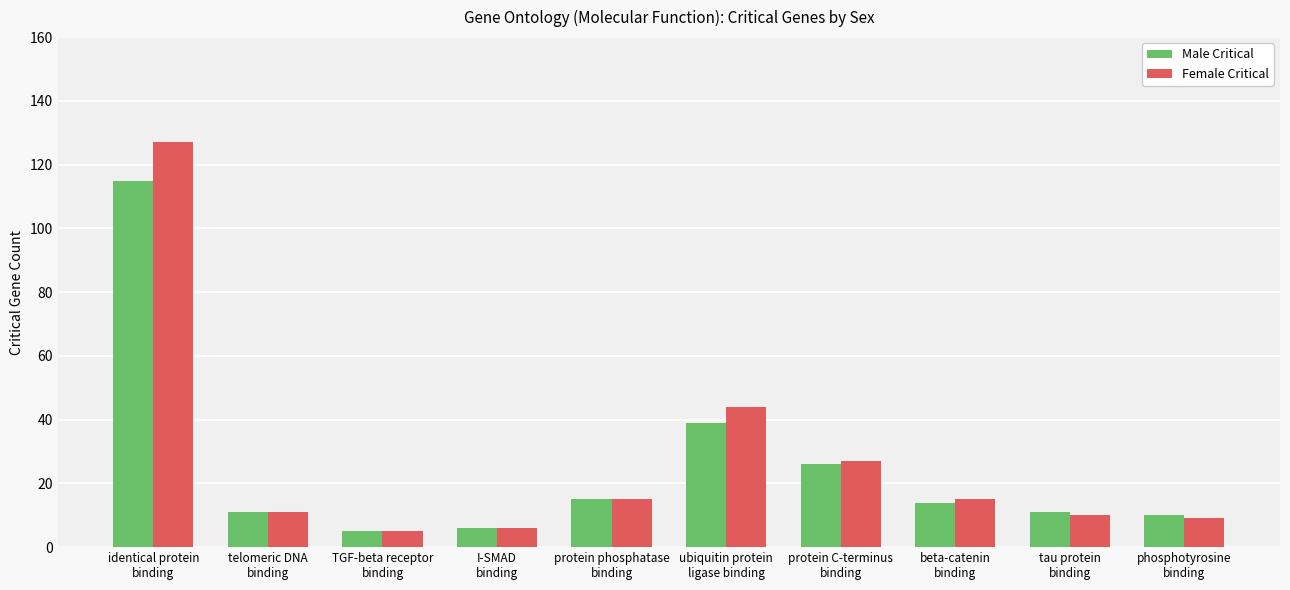

What is the total value across all series at ubiquitin protein
ligase binding?

83